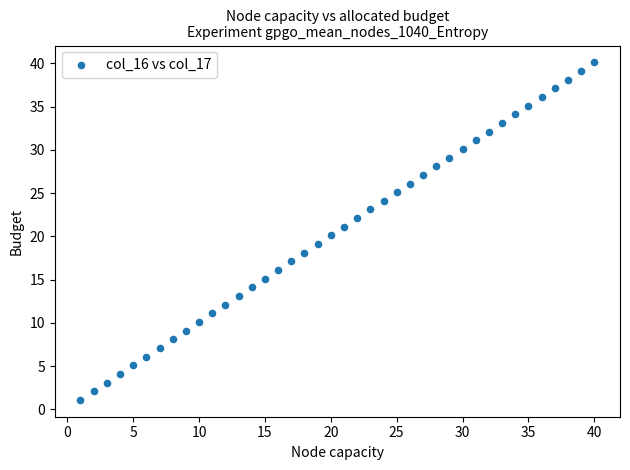

What is the range of Y values (max minus min)?

39.0